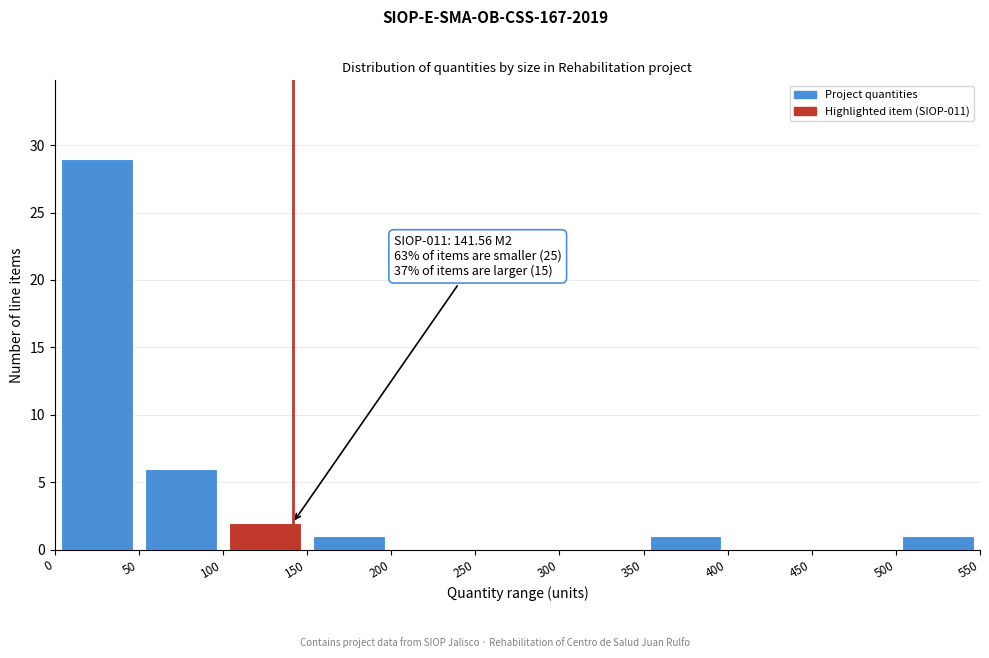

Which range on the x-axis has the tallest bar?

0 to 50